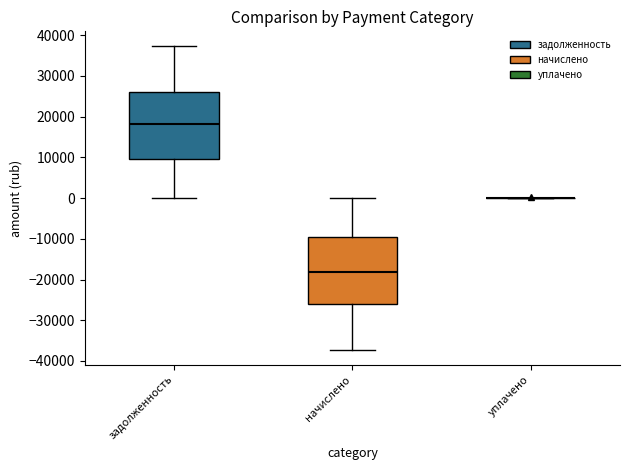

Reading left to right, transcribe this box plot: for each box, give where its median line is, the range the box spans, and where its two whiskers end, as read against the y-axis. The values are not printed on the chart, so give them approximately, as read against the axis.

задолженность: median 18000, box 10000 to 26000, whiskers 0 to 37000
начислено: median -18000, box -26000 to -10000, whiskers -37000 to 0
уплачено: box collapsed to a line at 0, whiskers 0 to 0